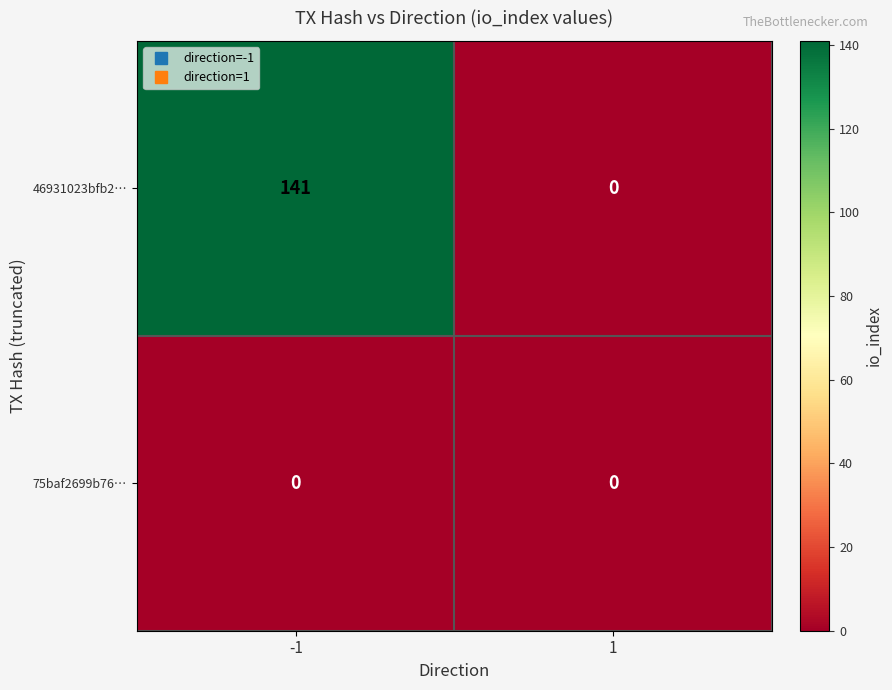

List the series in order of their overall mean, highest first.

46931023bfb2…, 75baf2699b76…